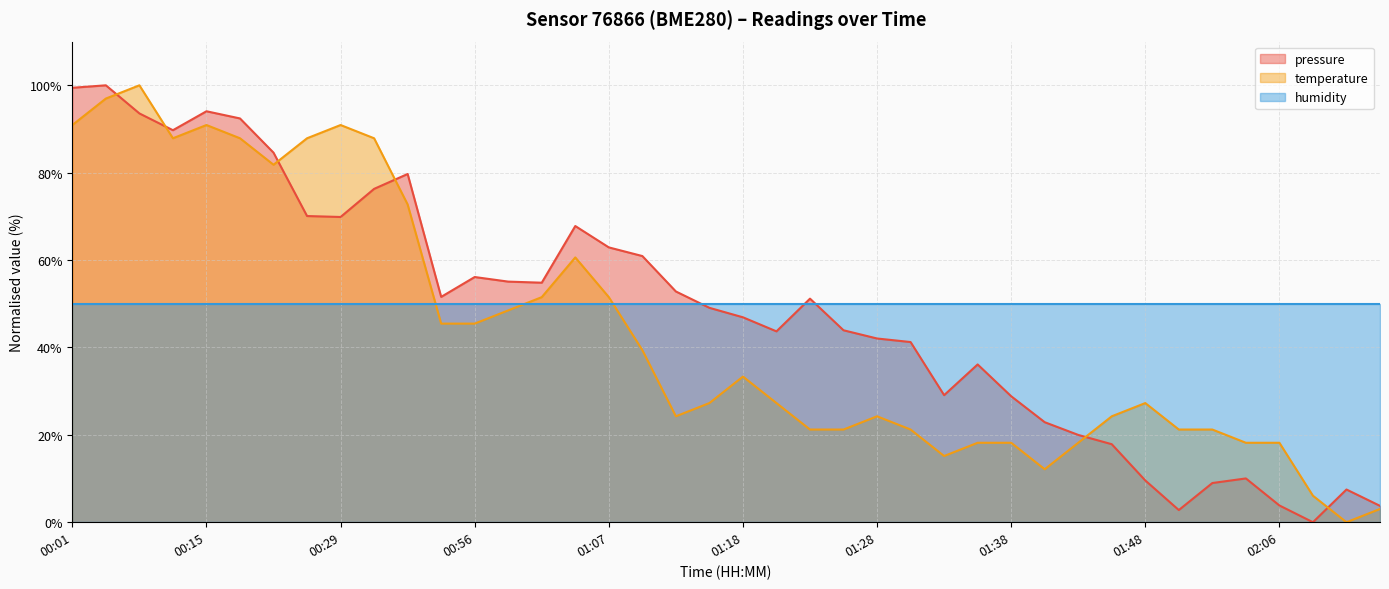

What is the value of the temperature point at the 24th from the left?

21.2